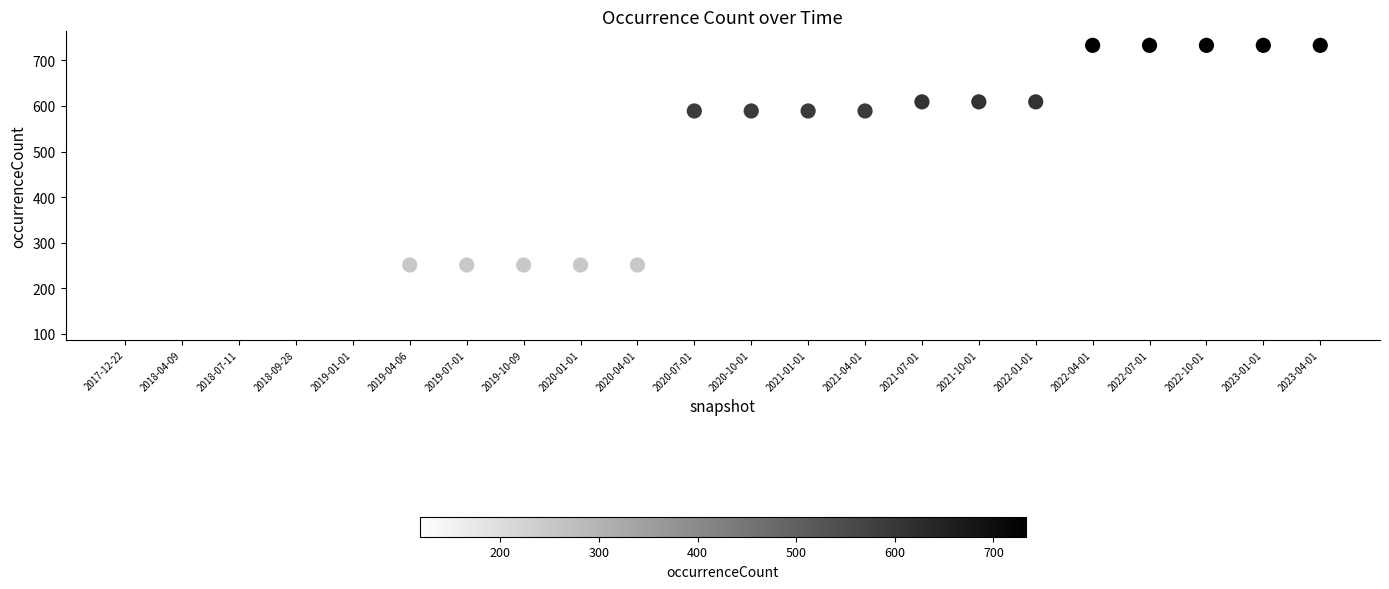

What is the range of Y values (max minus min)?

615